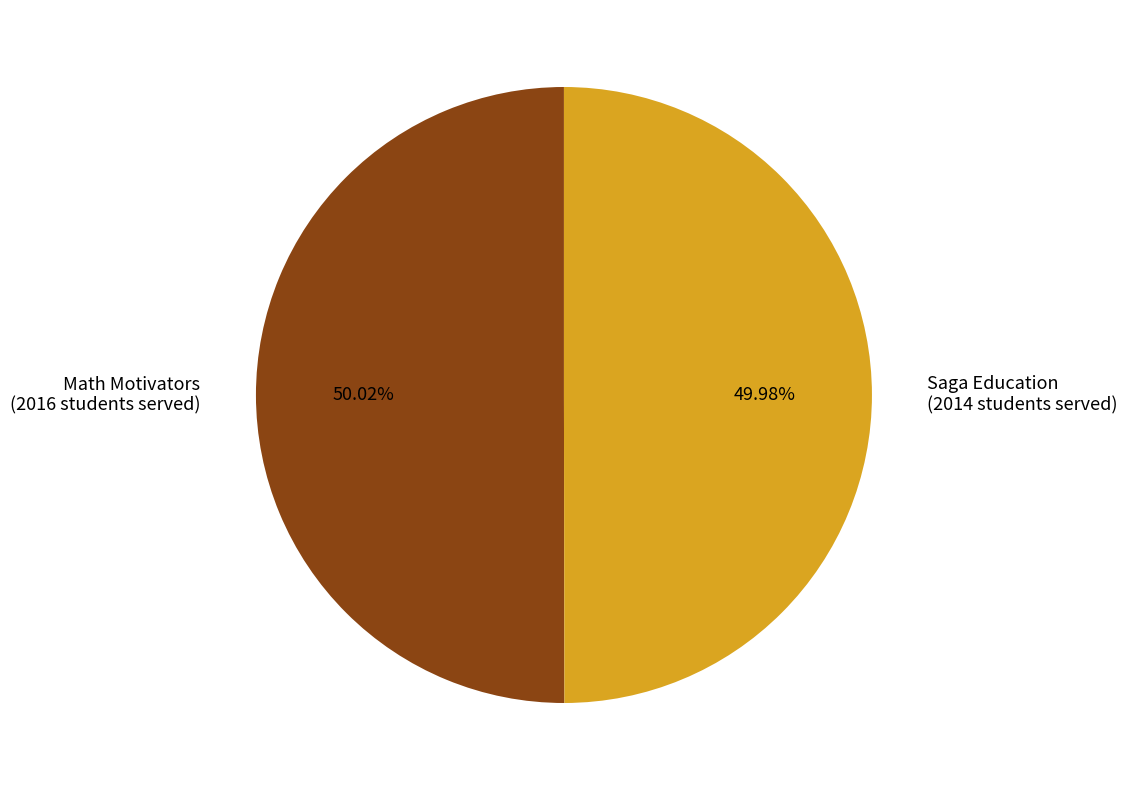

The Saga Education slice represents 50% of the pie. True or false?

True